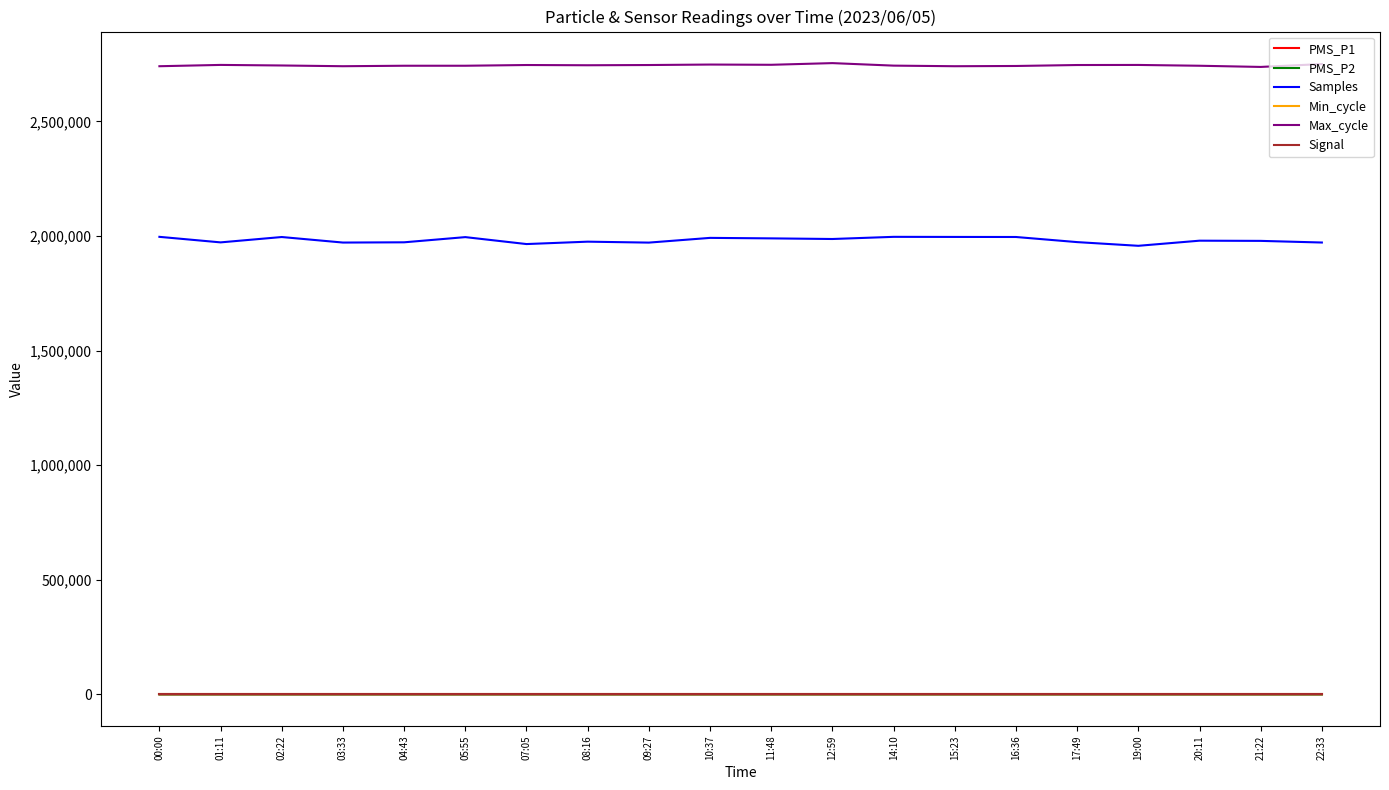

What is the lowest value of the Min_cycle series?

28.0